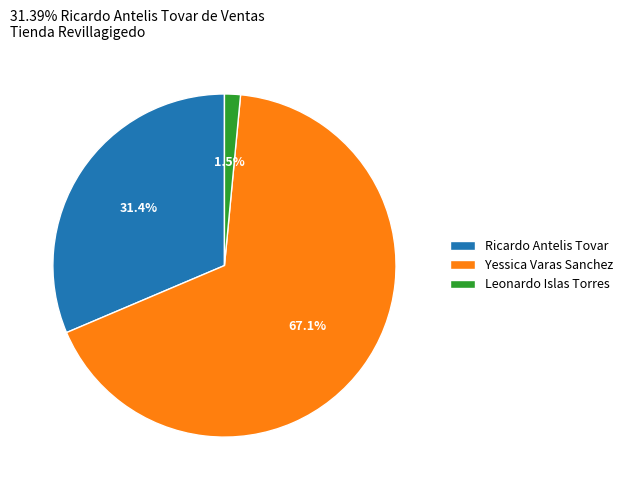

Does Leonardo Islas Torres account for over 50% of the chart?

No